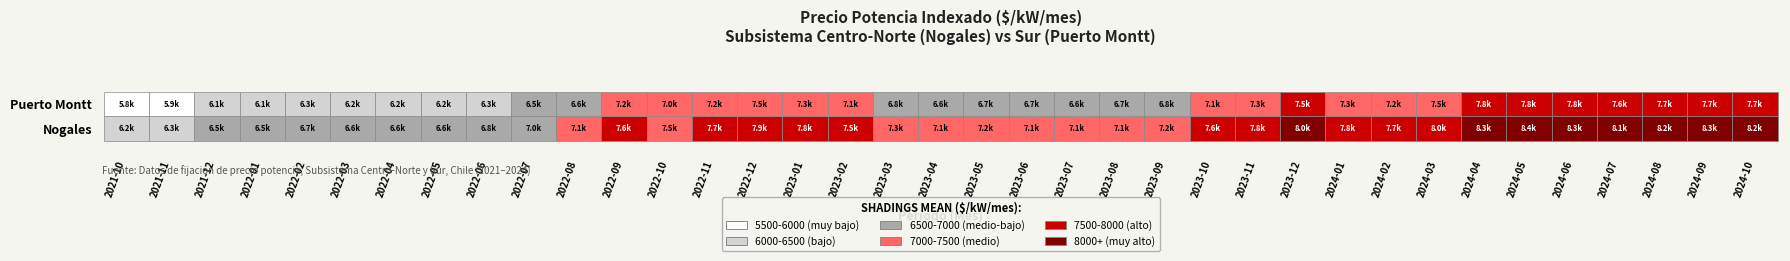

At how many categories does at least one series exceed 7097?

25